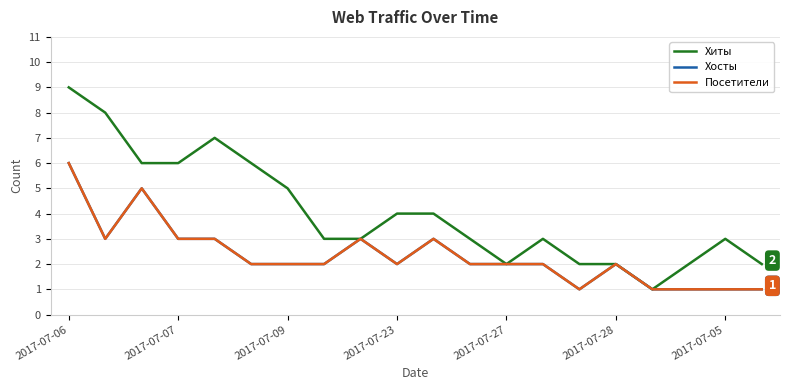

Reading left to right, what are all the values shown in this chart?

Хиты: 9	8	6	6	7	6	5	3	3	4	4	3	2	3	2	2	1	2	3	2
Хосты: 6	3	5	3	3	2	2	2	3	2	3	2	2	2	1	2	1	1	1	1
Посетители: 6	3	5	3	3	2	2	2	3	2	3	2	2	2	1	2	1	1	1	1